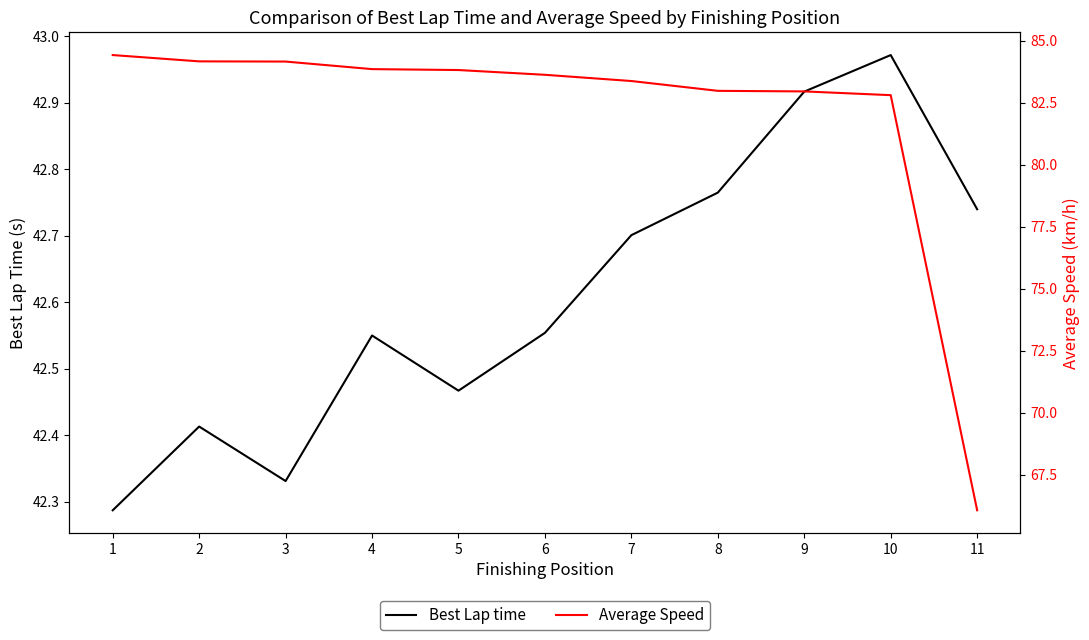

True or false: Average Speed and Best Lap time intersect in this chart.

False